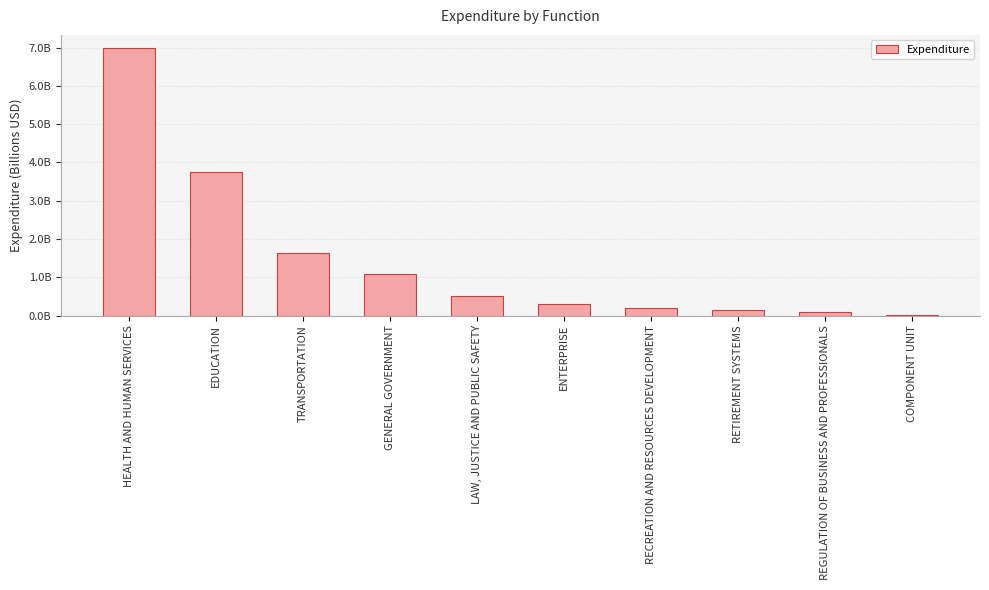

What is the change in value from LAW, JUSTICE AND PUBLIC SAFETY to COMPONENT UNIT?

-491963054.1